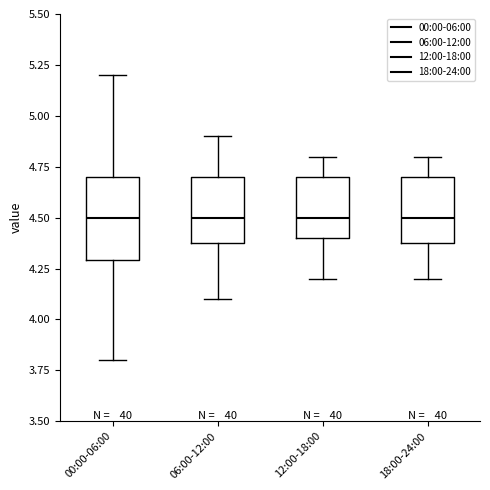

Reading left to right, transcribe this box plot: for each box, give where its median line is, the range the box spans, and where its two whiskers end, as read against the y-axis. The values are not printed on the chart, so give them approximately, as read against the axis.

00:00-06:00: median 4.5, box 4.3 to 4.7, whiskers 3.8 to 5.2
06:00-12:00: median 4.5, box 4.4 to 4.7, whiskers 4.1 to 4.9
12:00-18:00: median 4.5, box 4.4 to 4.7, whiskers 4.2 to 4.8
18:00-24:00: median 4.5, box 4.4 to 4.7, whiskers 4.2 to 4.8